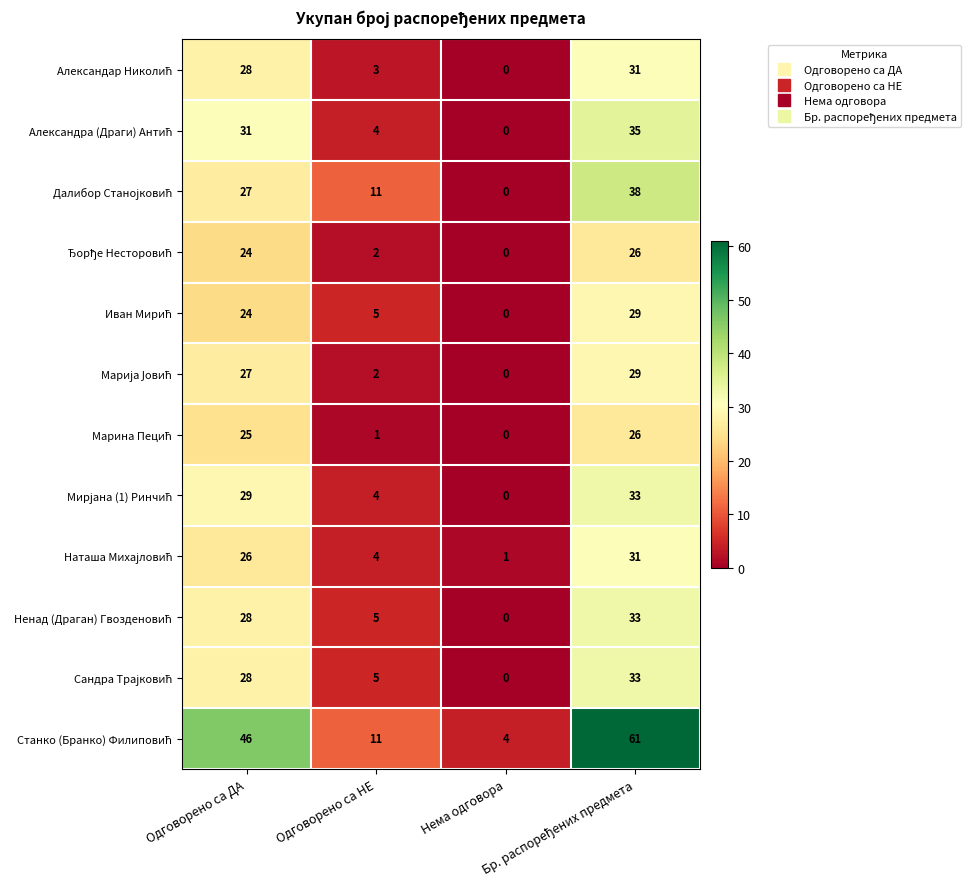

At how many categories does at least one series exceed 29?

2